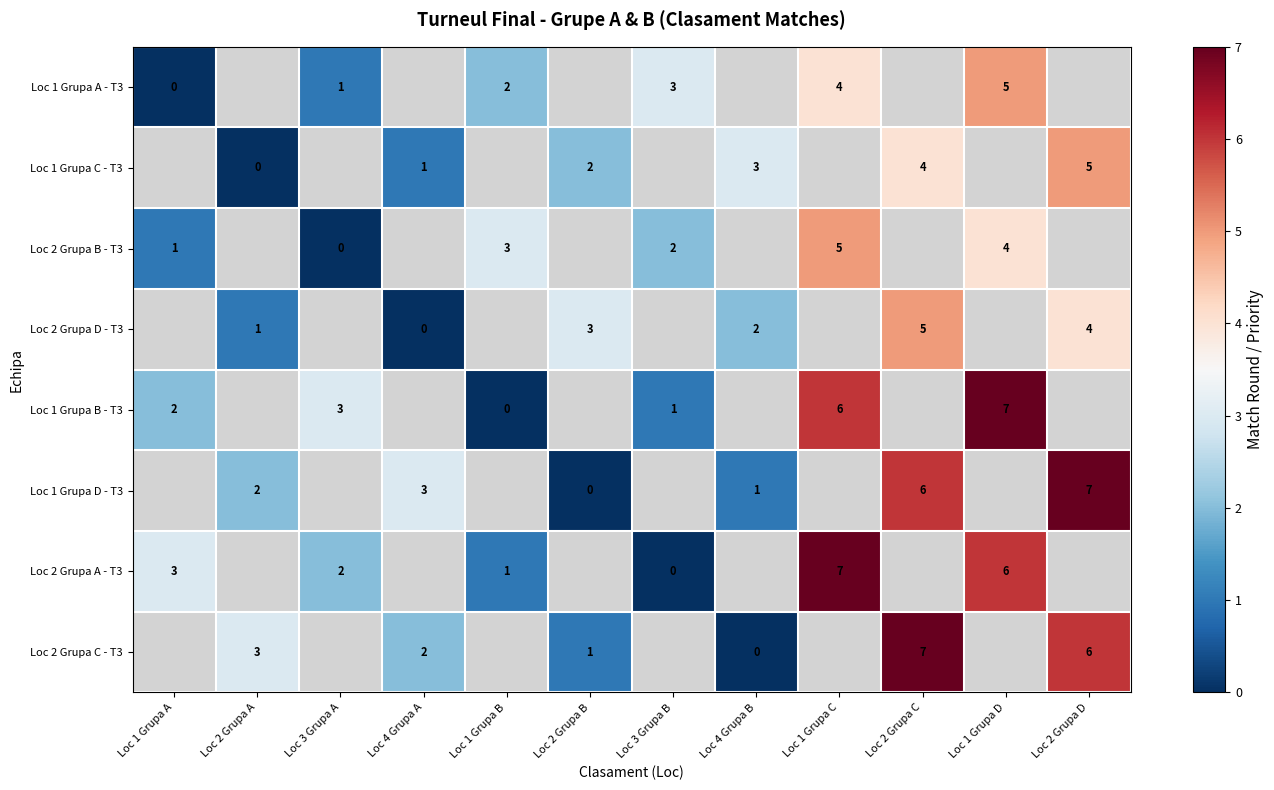

Between Loc 2 Grupa B and Loc 2 Grupa A, which is larger?

Loc 2 Grupa A